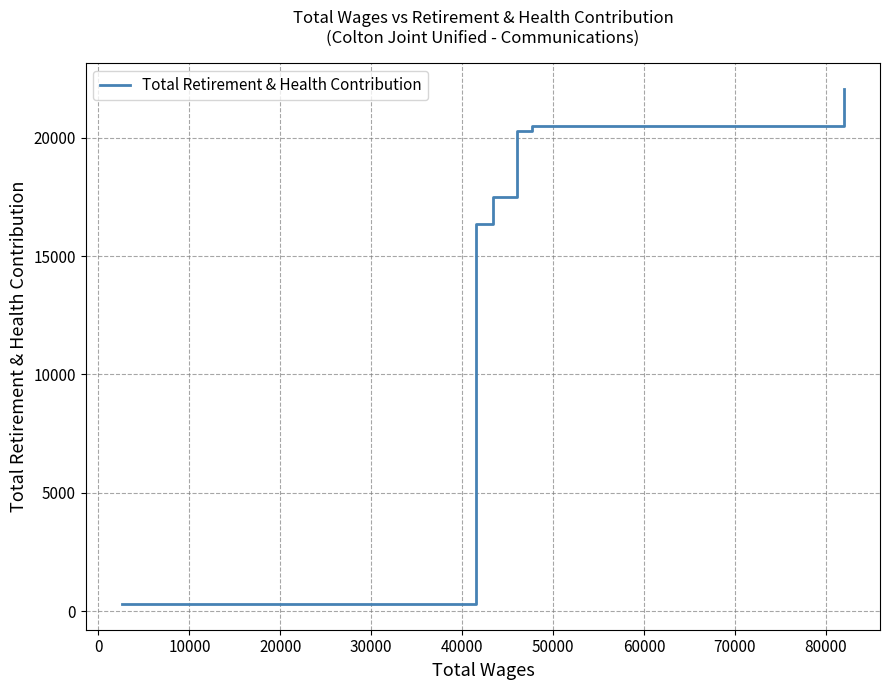

What is the sum of all values?

96958